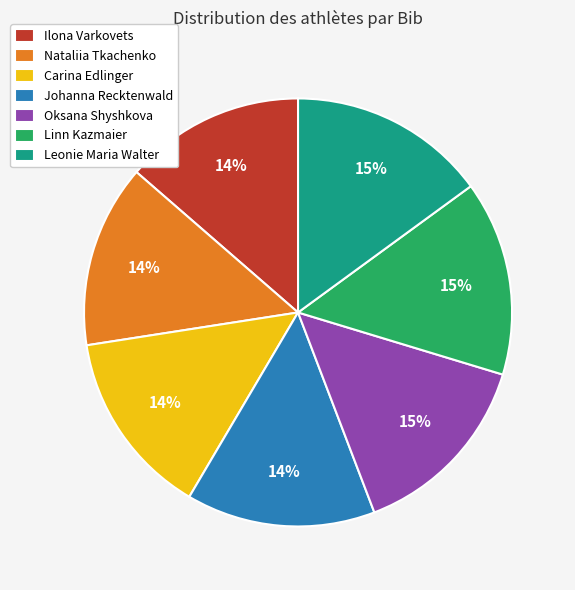

Does any single category account for the majority?

No